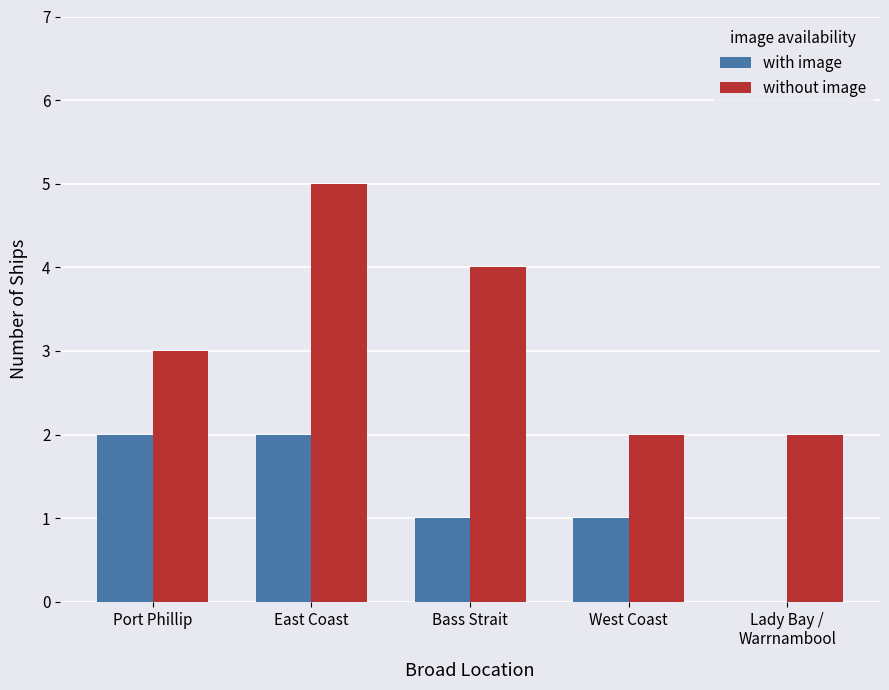

True or false: without image has a value of 2 at East Coast.

False